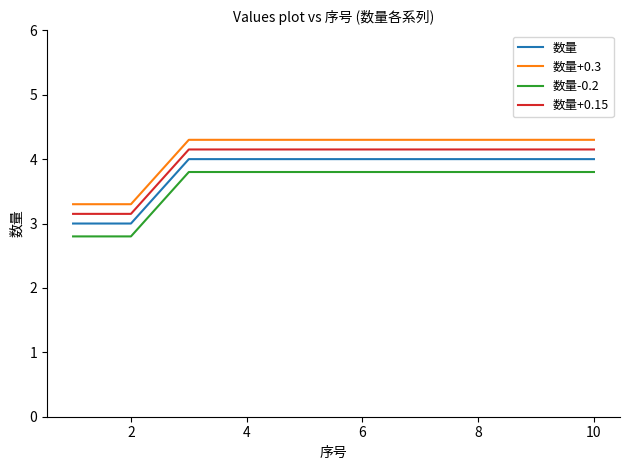

True or false: 数量+0.3 and 数量+0.15 cross at least once.

False